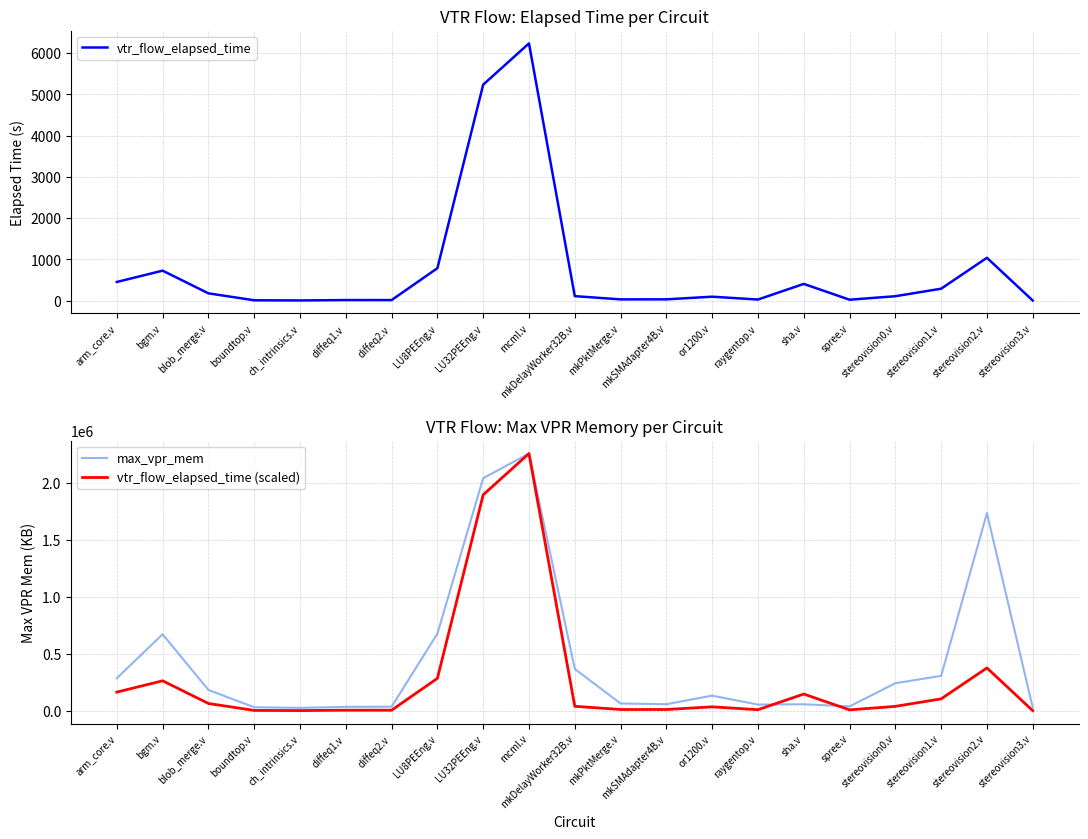

What is the average value of the max_vpr_mem series?

444326.1